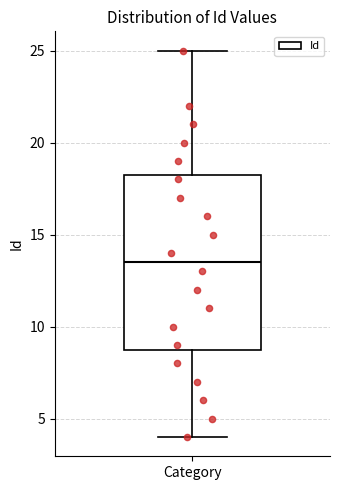

Where is the lower edge of the box for Category on the y-axis? The values are not printed on the chart, so give them approximately, as read against the axis.

9.0